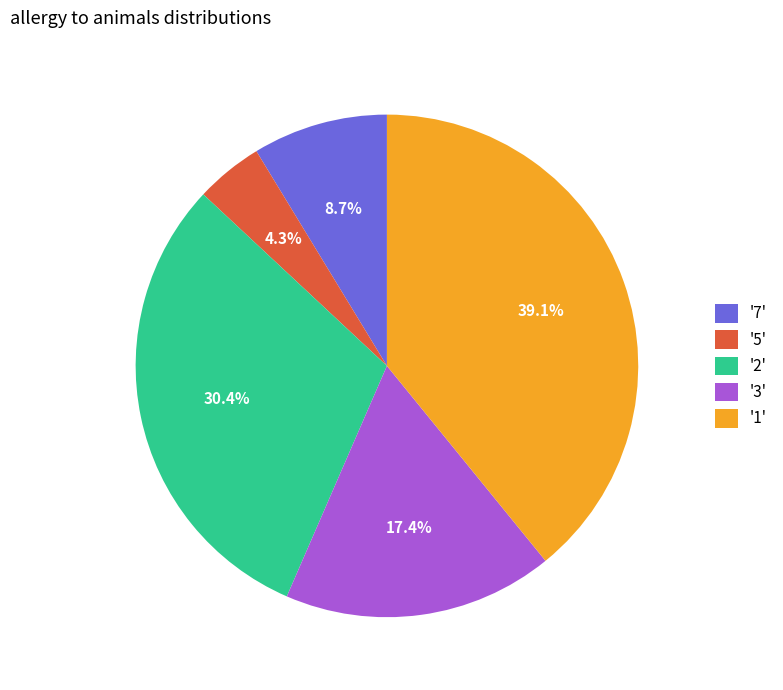

Which has a higher value, '3' or '2'?

'2'